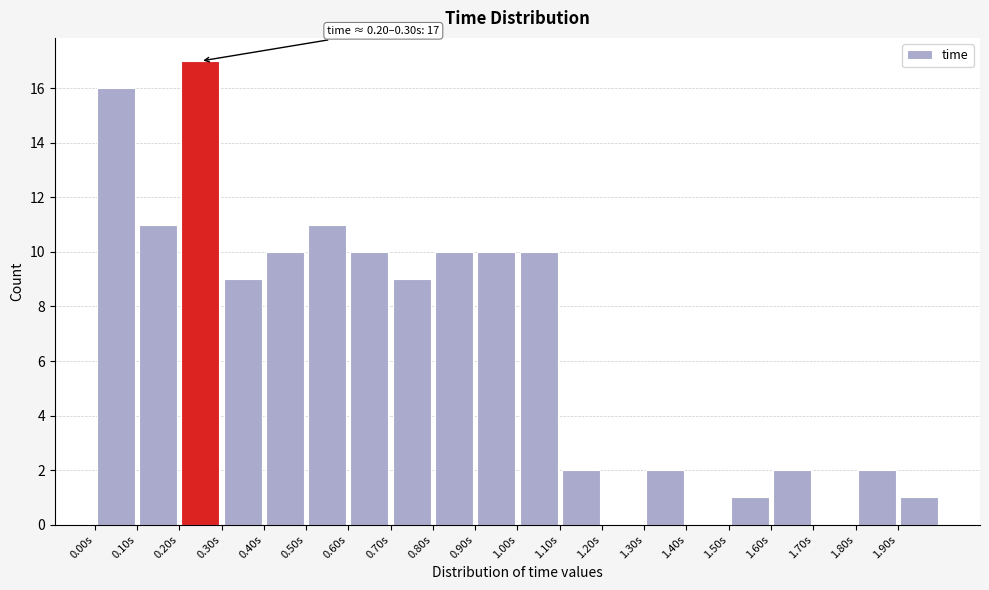

Which range on the x-axis has the tallest bar?

0.2 to 0.3